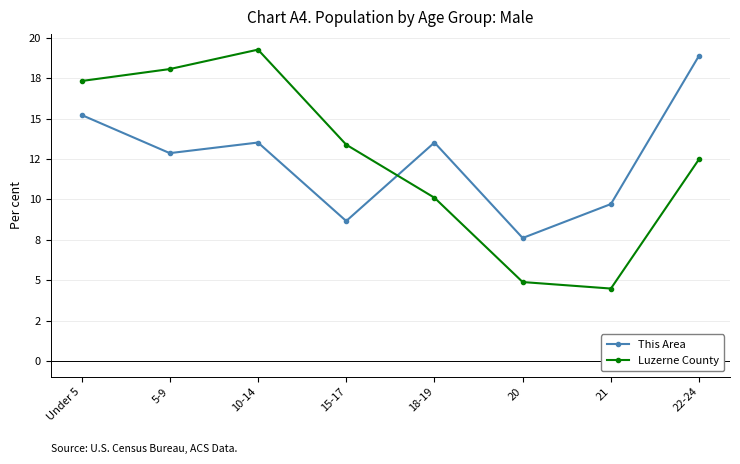

What are all the series names shown in the legend?

This Area, Luzerne County